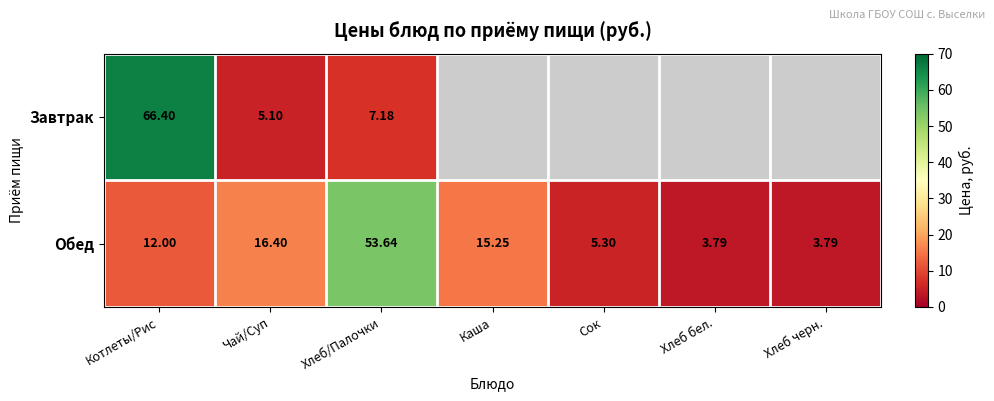

True or false: Обед has a value of 2.7 at Сок.

False